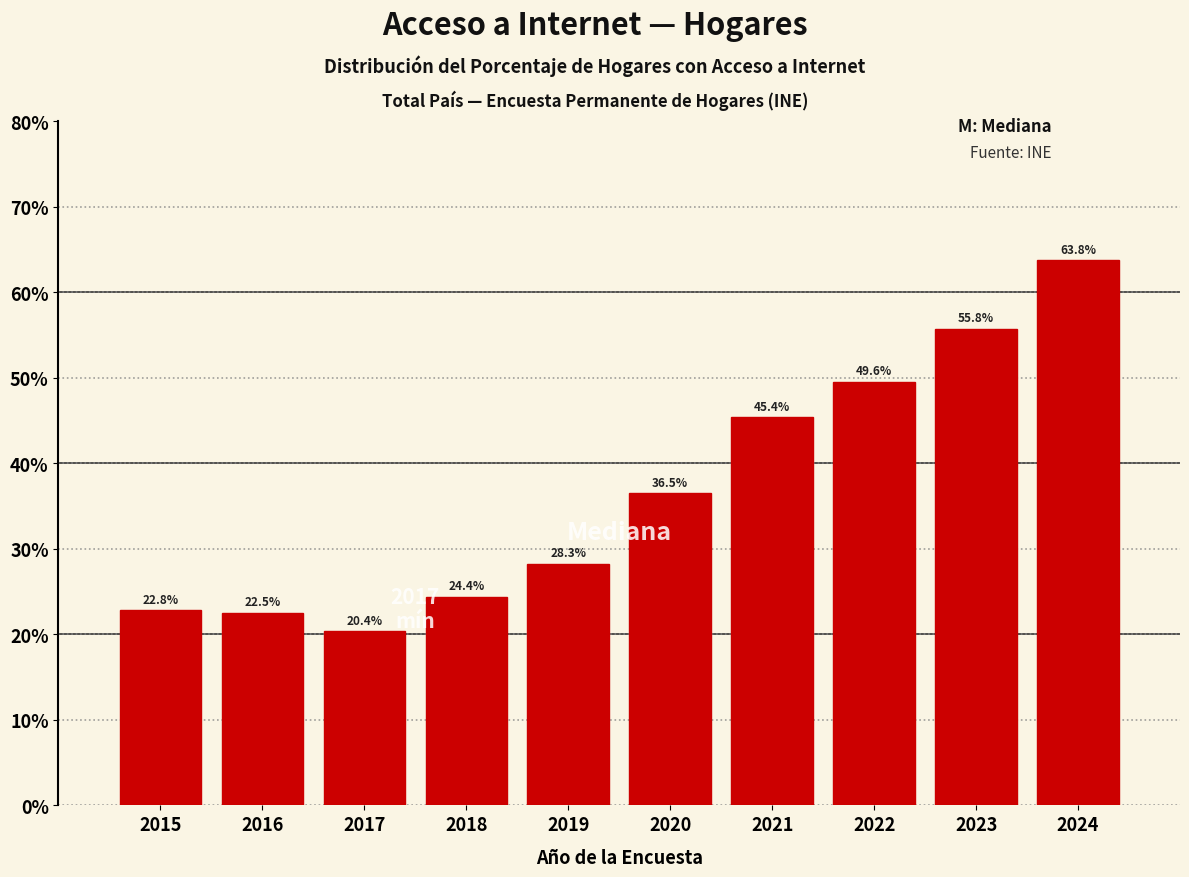

Reading left to right, transcribe all the data shown in this chart.

2015=22.8	2016=22.5	2017=20.4	2018=24.4	2019=28.3	2020=36.5	2021=45.4	2022=49.6	2023=55.8	2024=63.8